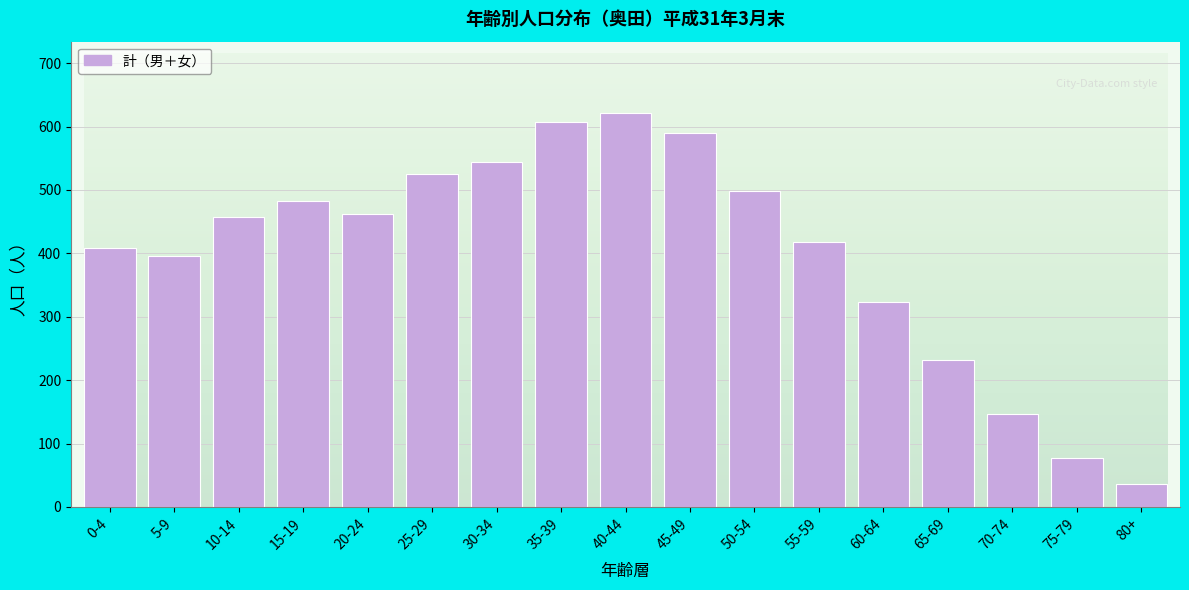

Reading left to right, what are all the values shown in this chart?

0-4=409	5-9=396	10-14=457	15-19=483	20-24=462	25-29=525	30-34=544	35-39=608	40-44=622	45-49=590	50-54=499	55-59=418	60-64=324	65-69=232	70-74=147	75-79=77	80+=36